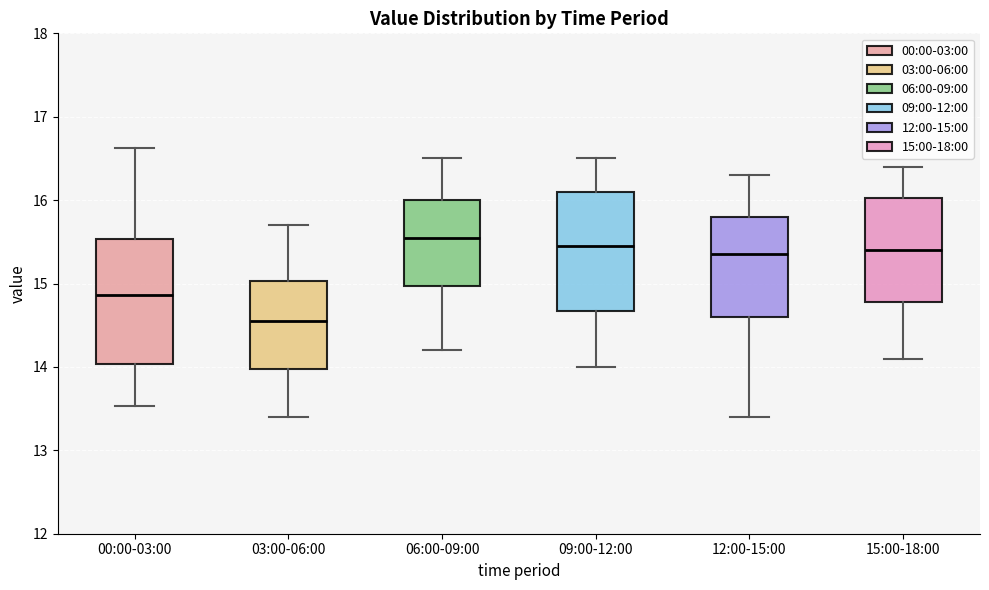

Reading left to right, transcribe this box plot: for each box, give where its median line is, the range the box spans, and where its two whiskers end, as read against the y-axis. The values are not printed on the chart, so give them approximately, as read against the axis.

00:00-03:00: median 14.9, box 14.0 to 15.5, whiskers 13.5 to 16.6
03:00-06:00: median 14.6, box 14.0 to 15.0, whiskers 13.4 to 15.7
06:00-09:00: median 15.6, box 15.0 to 16.0, whiskers 14.2 to 16.5
09:00-12:00: median 15.5, box 14.7 to 16.1, whiskers 14.0 to 16.5
12:00-15:00: median 15.4, box 14.6 to 15.8, whiskers 13.4 to 16.3
15:00-18:00: median 15.4, box 14.8 to 16.0, whiskers 14.1 to 16.4